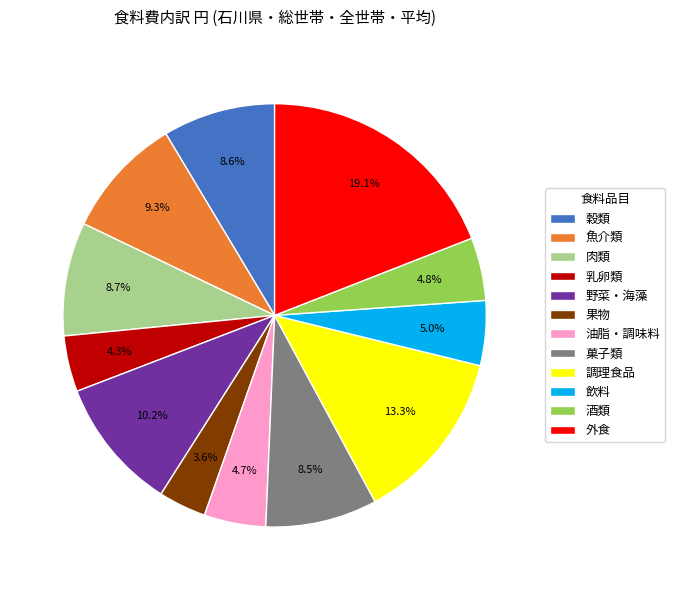

To the nearest percent, what percentage of the pie is 魚介類?

9%